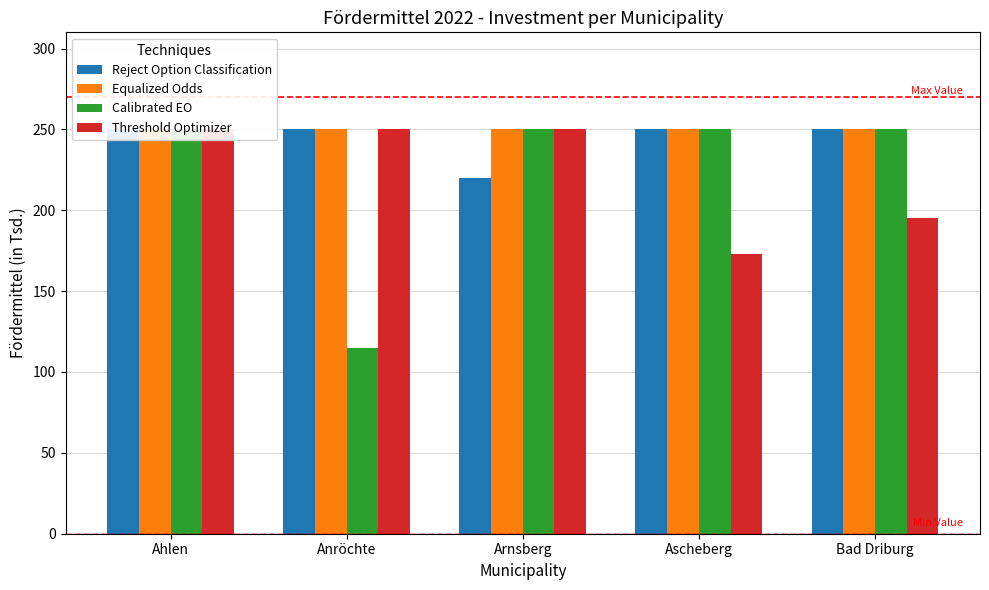

How many bars are there in total?

20